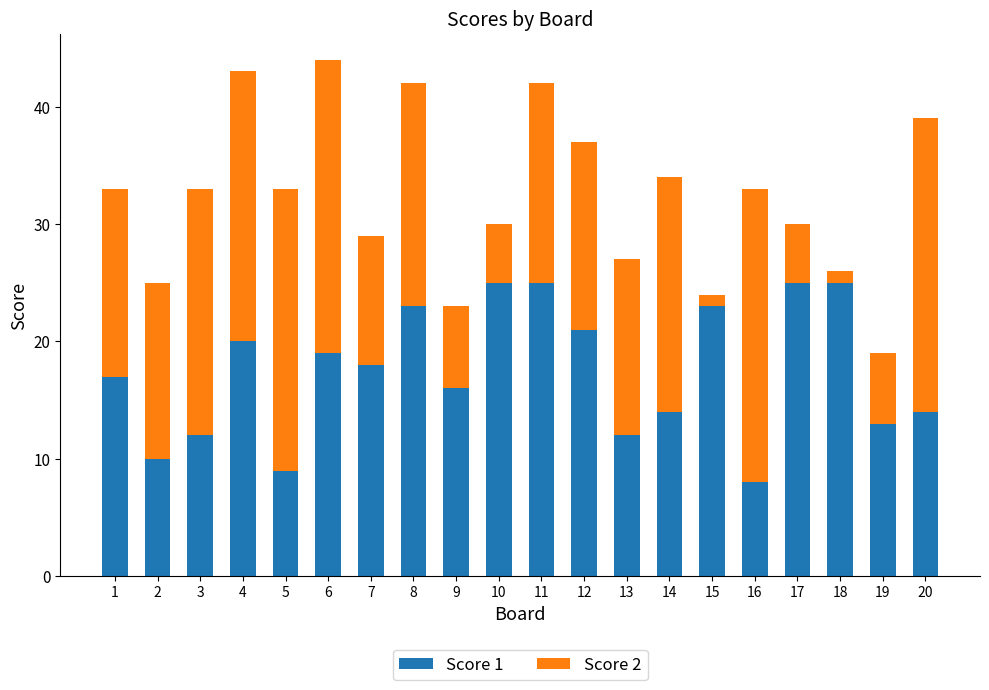

The Score 1 series shows 35 at 17. True or false?

False